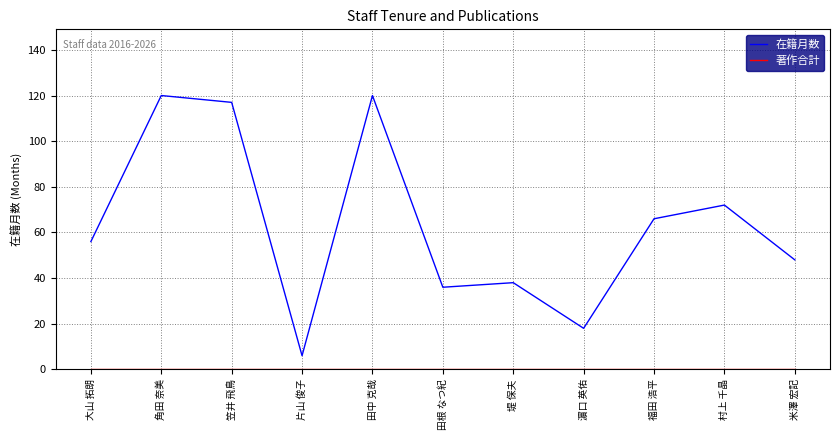

What is the greatest value displayed?

120